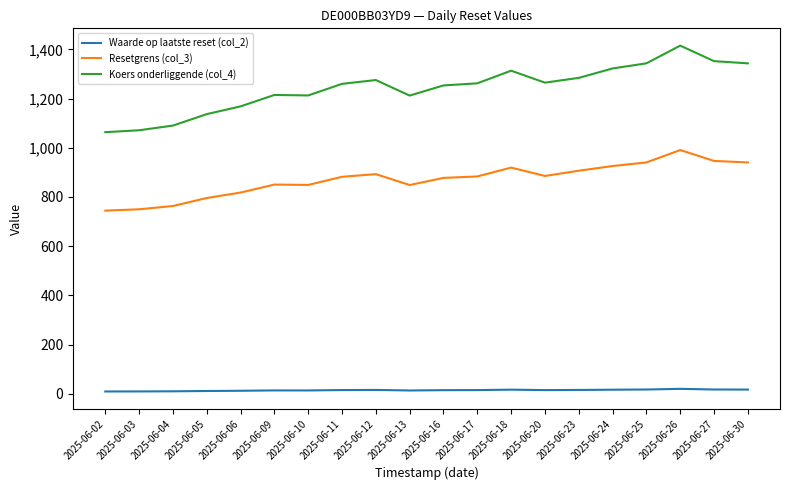

Where does the Resetgrens (col_3) series first go above 883?

2025-06-12